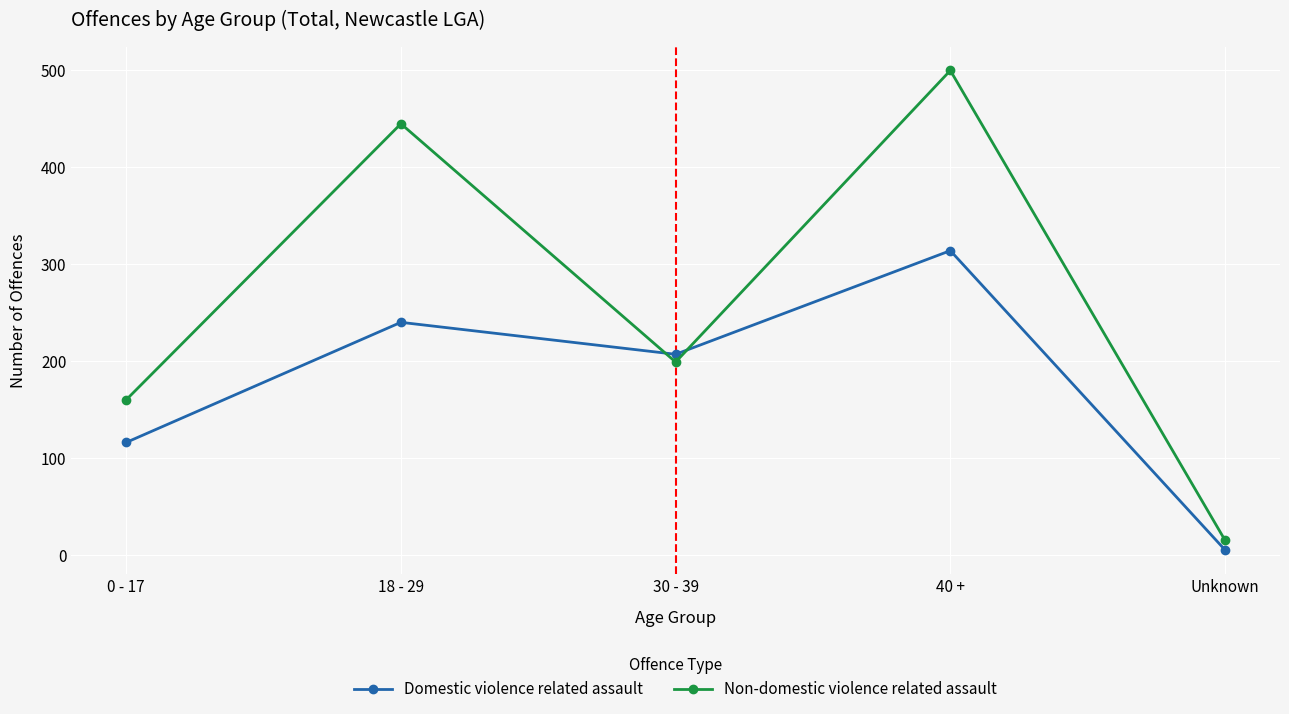

The Domestic violence related assault series shows 314 at 40 +. True or false?

True